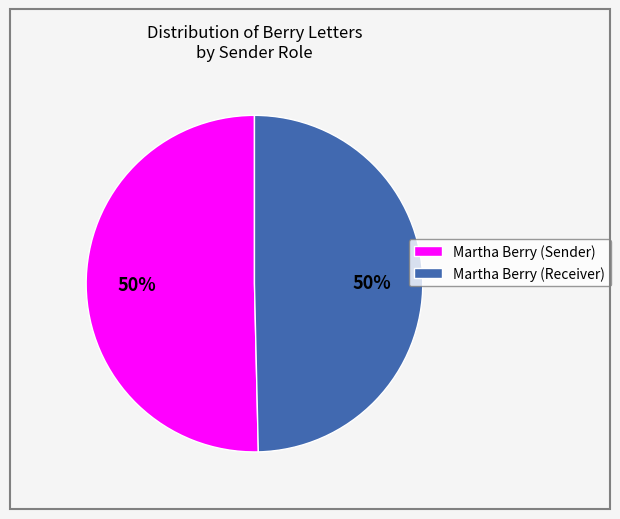

Approximately how many times larger is the value at Martha Berry (Receiver) compared to Martha Berry (Sender)?

1.0